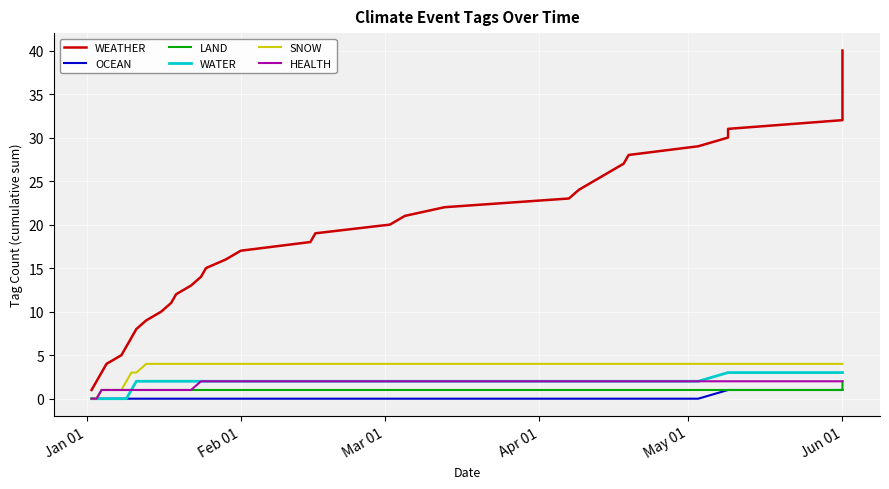

Reading left to right, extract all data points from this chart.

WEATHER: 1	2	3	4	5	6	7	8	9	10	11	12	13	14	15	16	17	18	19	20	21	22	23	24	25	26	27	28	29	30	31	32	33	34	35	36	37	38	39	40
OCEAN: 0	0	0	0	0	0	0	0	0	0	0	0	0	0	0	0	0	0	0	0	0	0	0	0	0	0	0	0	0	1	1	1	1	1	1	1	1	1	1	1
LAND: 0	0	1	1	1	1	1	1	1	1	1	1	1	1	1	1	1	1	1	1	1	1	1	1	1	1	1	1	1	1	1	1	2	2	2	2	2	2	2	2
WATER: 0	0	0	0	0	0	1	2	2	2	2	2	2	2	2	2	2	2	2	2	2	2	2	2	2	2	2	2	2	3	3	3	3	3	3	3	3	3	3	3
SNOW: 0	0	1	1	1	2	3	3	4	4	4	4	4	4	4	4	4	4	4	4	4	4	4	4	4	4	4	4	4	4	4	4	4	4	4	4	4	4	4	4
HEALTH: 0	0	1	1	1	1	1	1	1	1	1	1	1	2	2	2	2	2	2	2	2	2	2	2	2	2	2	2	2	2	2	2	2	2	2	2	2	2	2	2